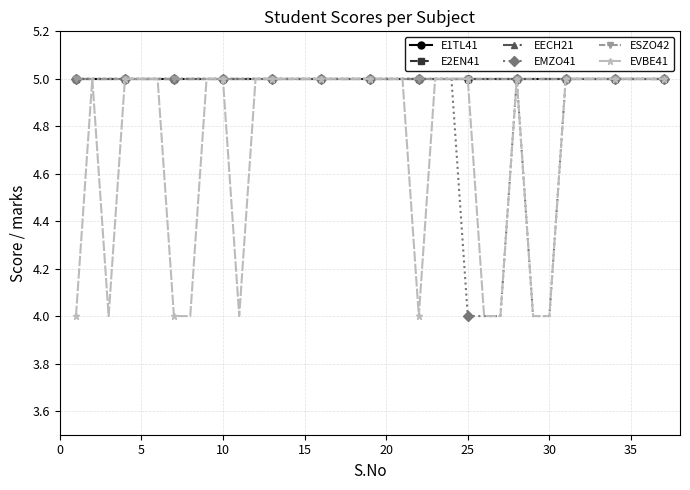

Which series has the largest range (max minus min)?

EMZO41